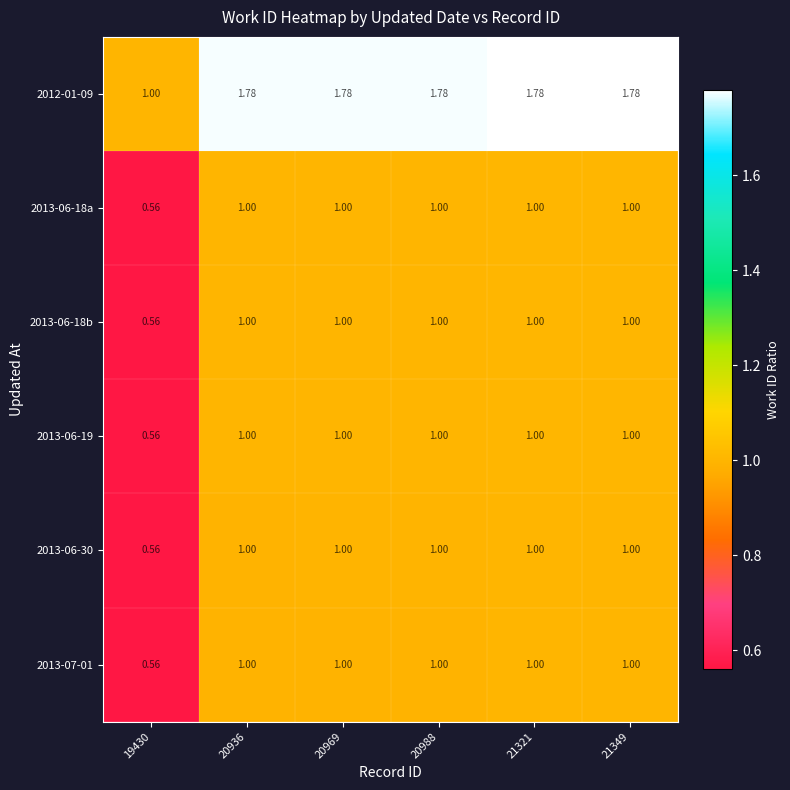

Count the number of categories in the chart.

6